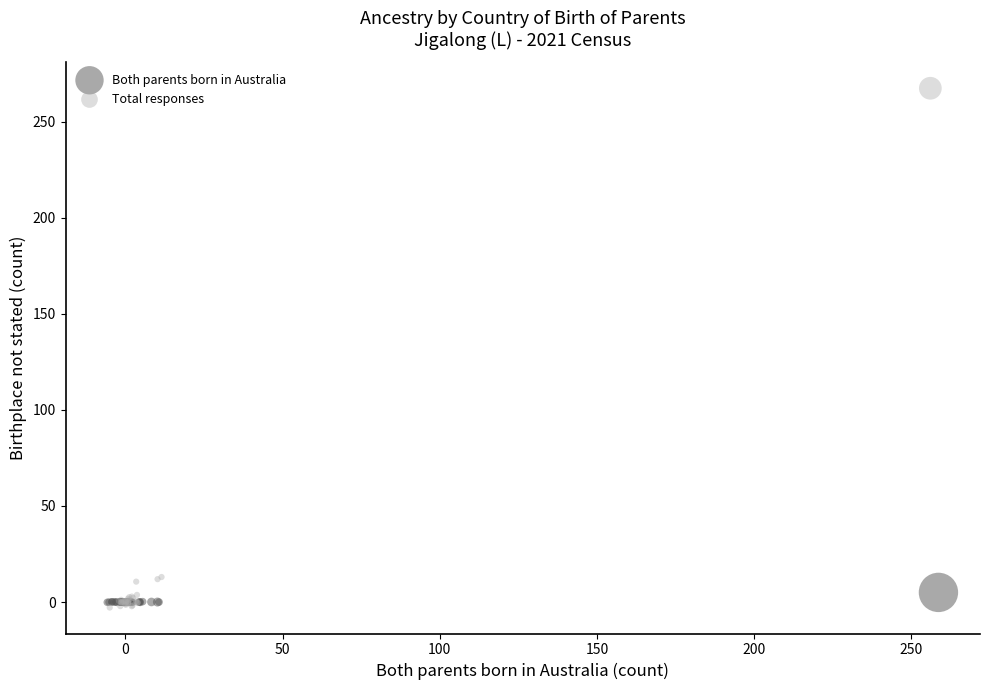

Which series reaches the maximum Y coordinate?

Total responses